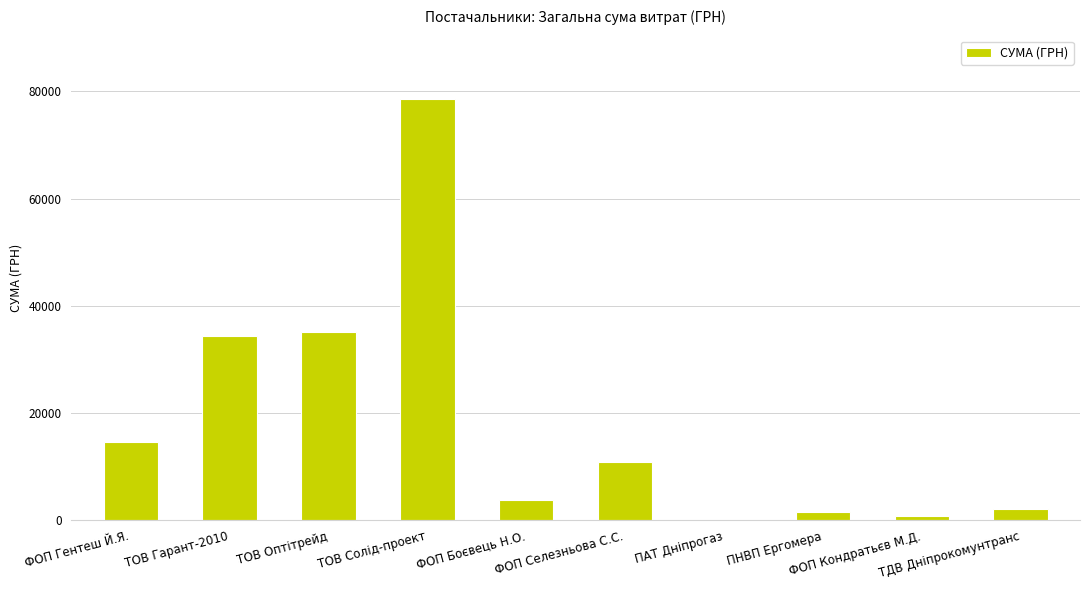

Reading left to right, extract all data points from this chart.

ФОП Гентеш Й.Я.=14553.0	ТОВ Гарант-2010=34296.0	ТОВ Оптітрейд=35033.0	ТОВ Солід-проект=78600.0	ФОП Боєвець Н.О.=3730.0	ФОП Селезньова С.С.=10800.0	ПАТ Дніпрогаз=85.0	ПНВП Ергомера=1596.0	ФОП Кондратьєв М.Д.=717.0	ТДВ Дніпрокомунтранс=2056.2